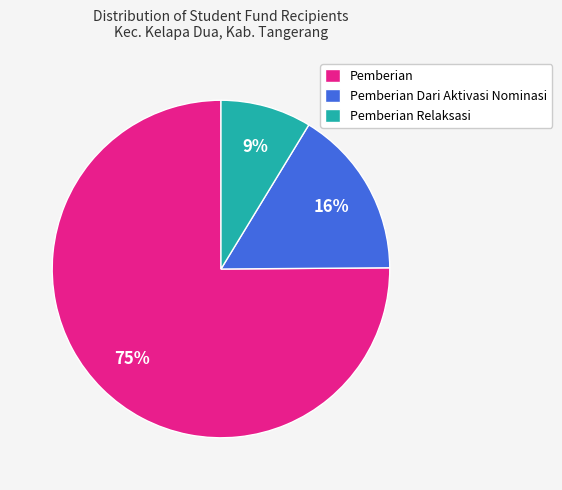

Is the sum of Pemberian Relaksasi and Pemberian Dari Aktivasi Nominasi greater than half?

No